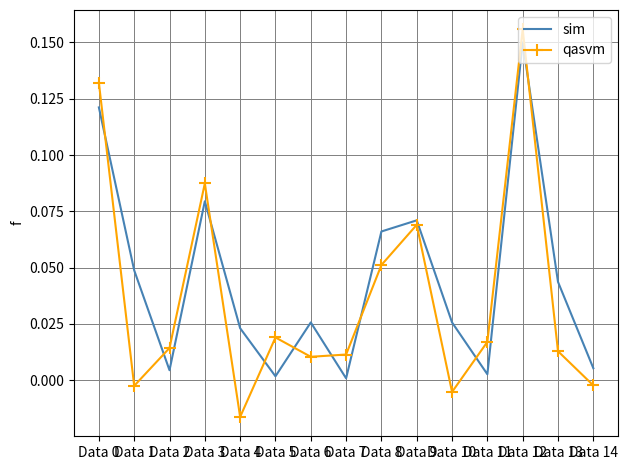

True or false: qasvm has a value of -0.0 at Data 14.

True